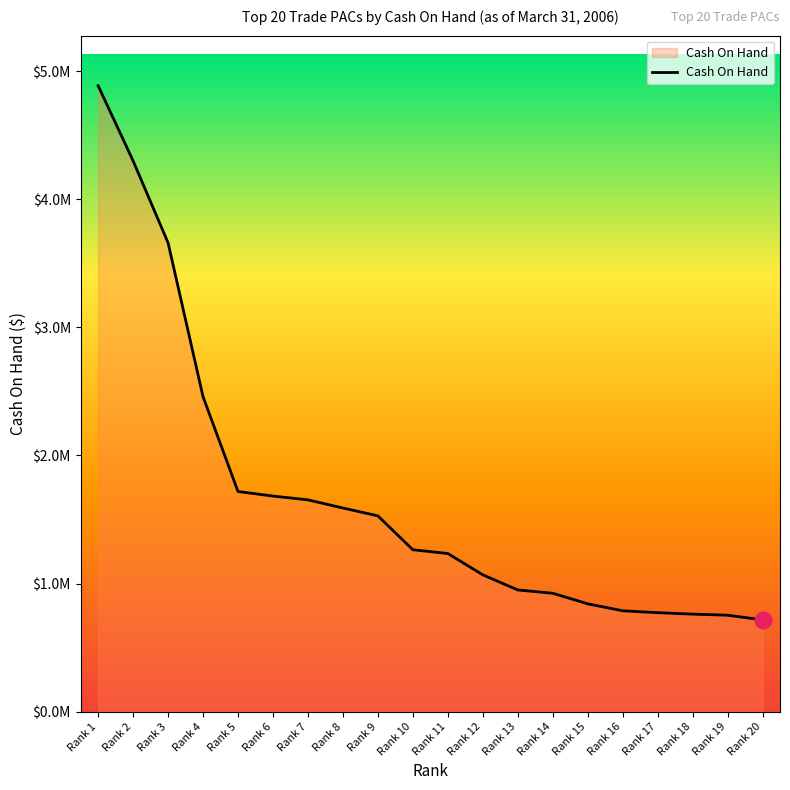

Count the number of data series in this chart.

1